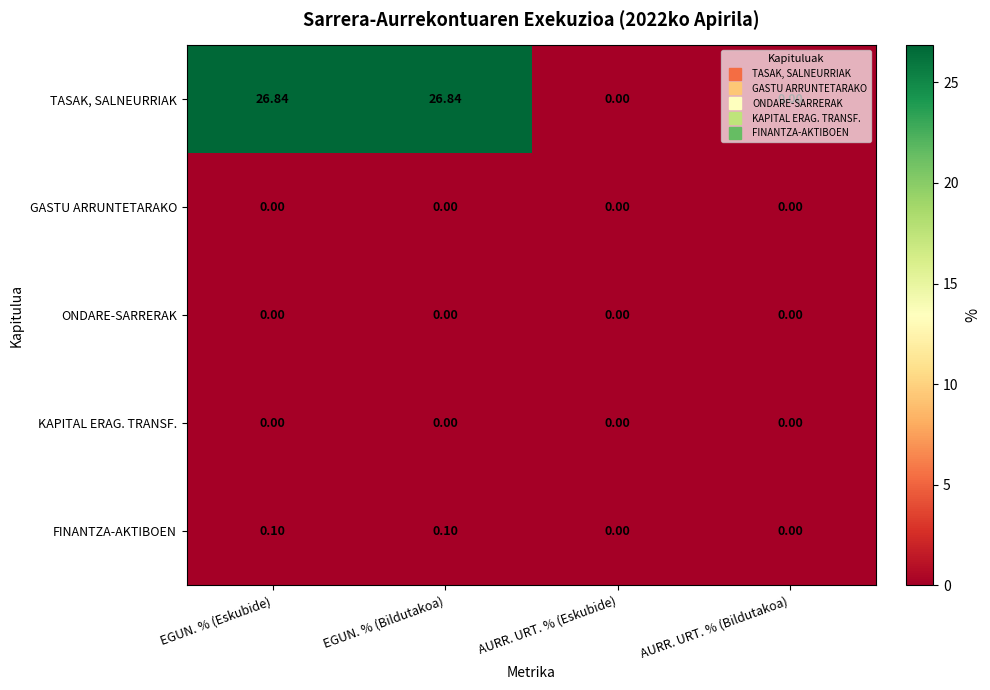

Count the number of data series in this chart.

5